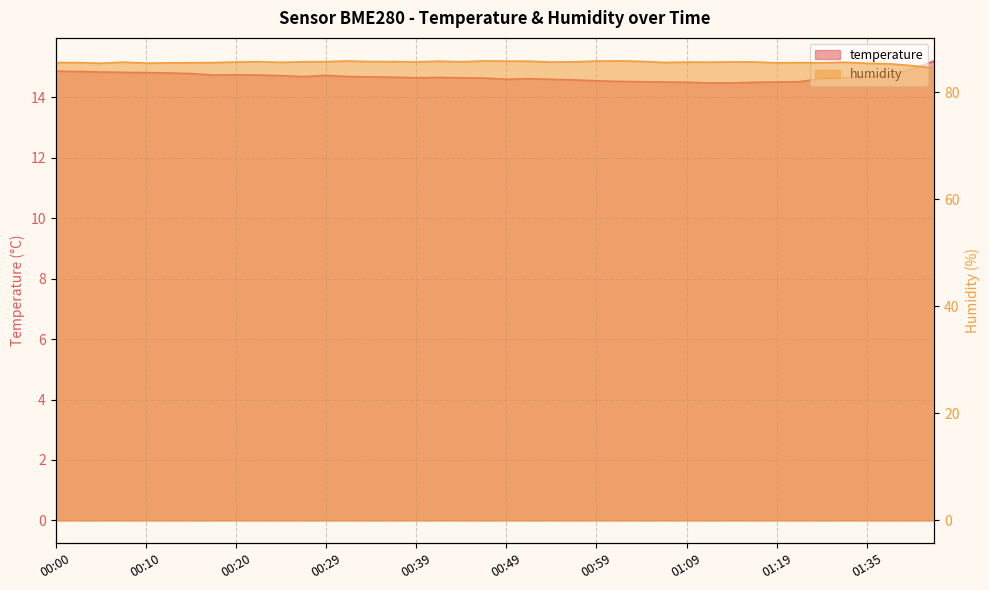

True or false: temperature and humidity intersect in this chart.

False